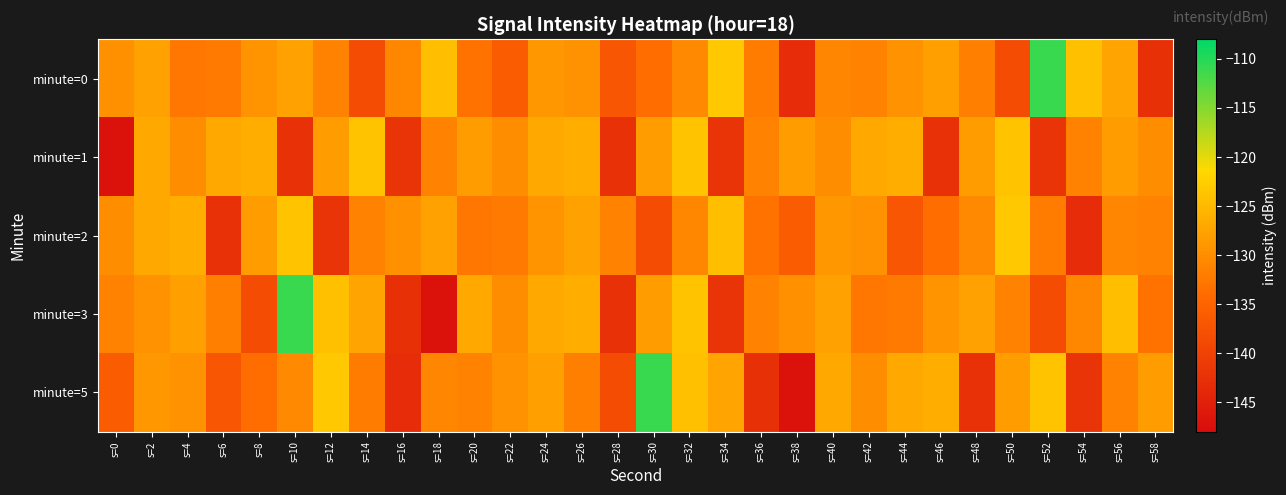

Rank the series by their maximum value, from lowest to highest.

minute=1, minute=2, minute=0, minute=3, minute=5